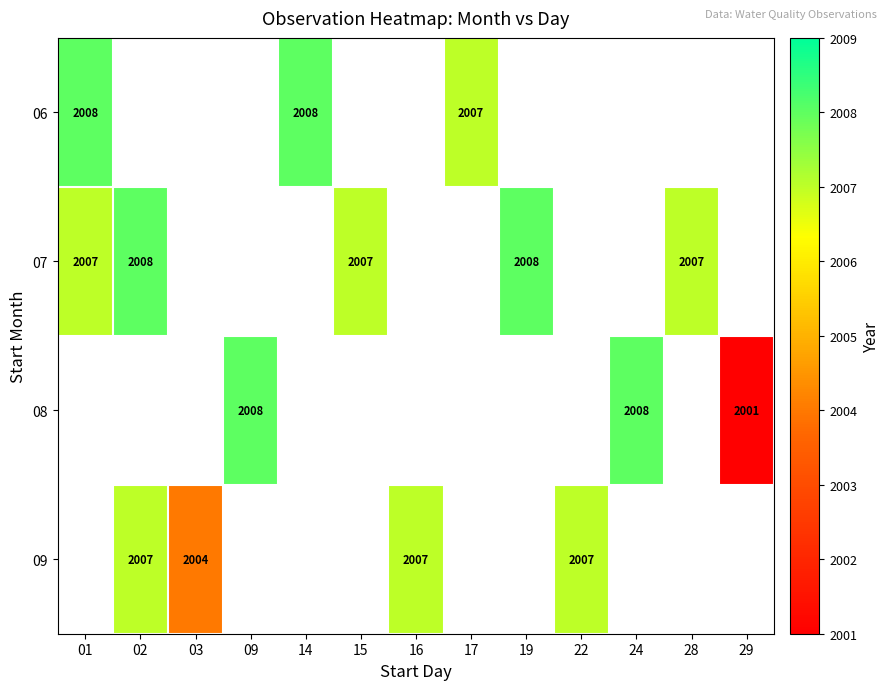

True or false: 06 has a value of 1194 at 01.

False